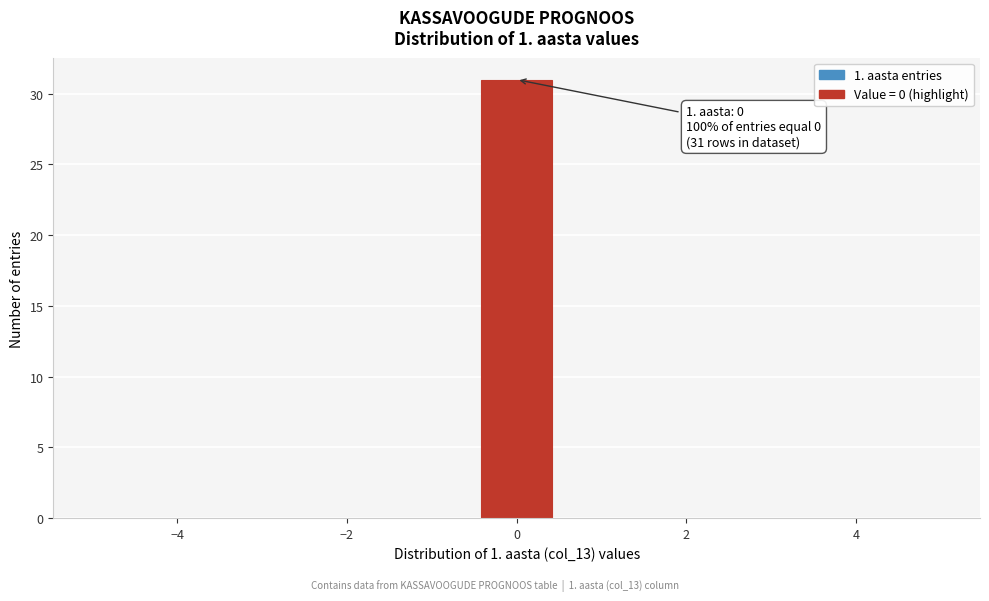

Over which range of the x-axis is the bar tallest?

-0.4 to 0.4